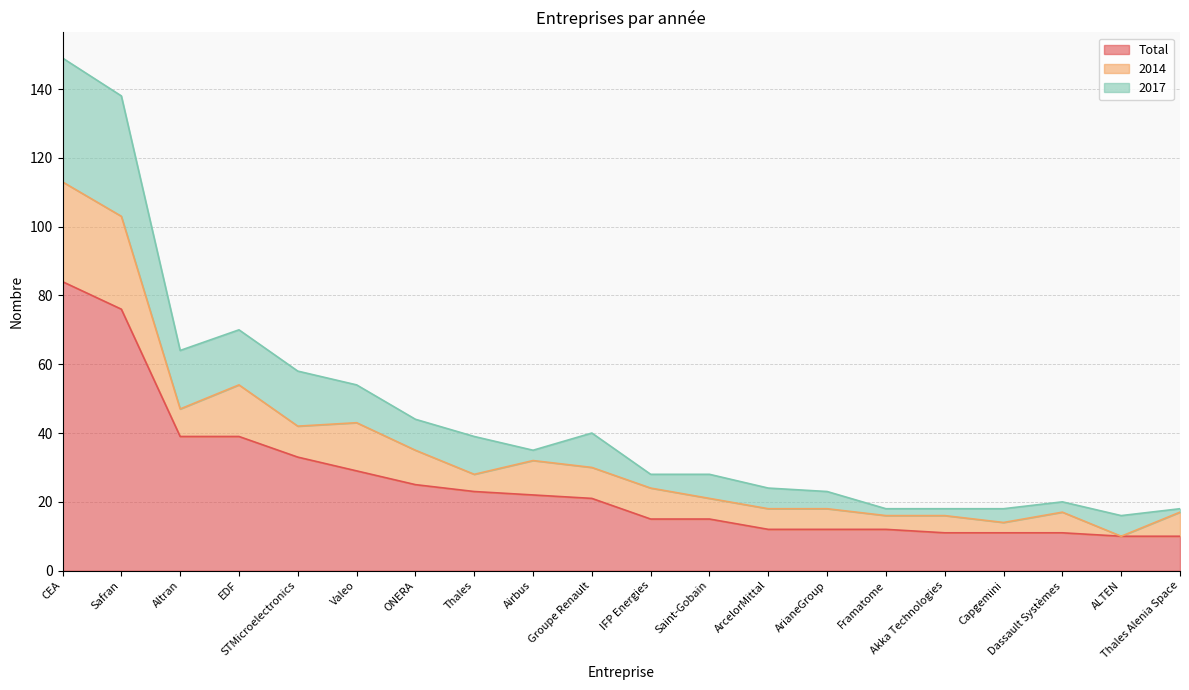

In 2017, how many points are lower than both neighbors (excluding endpoints)?

3